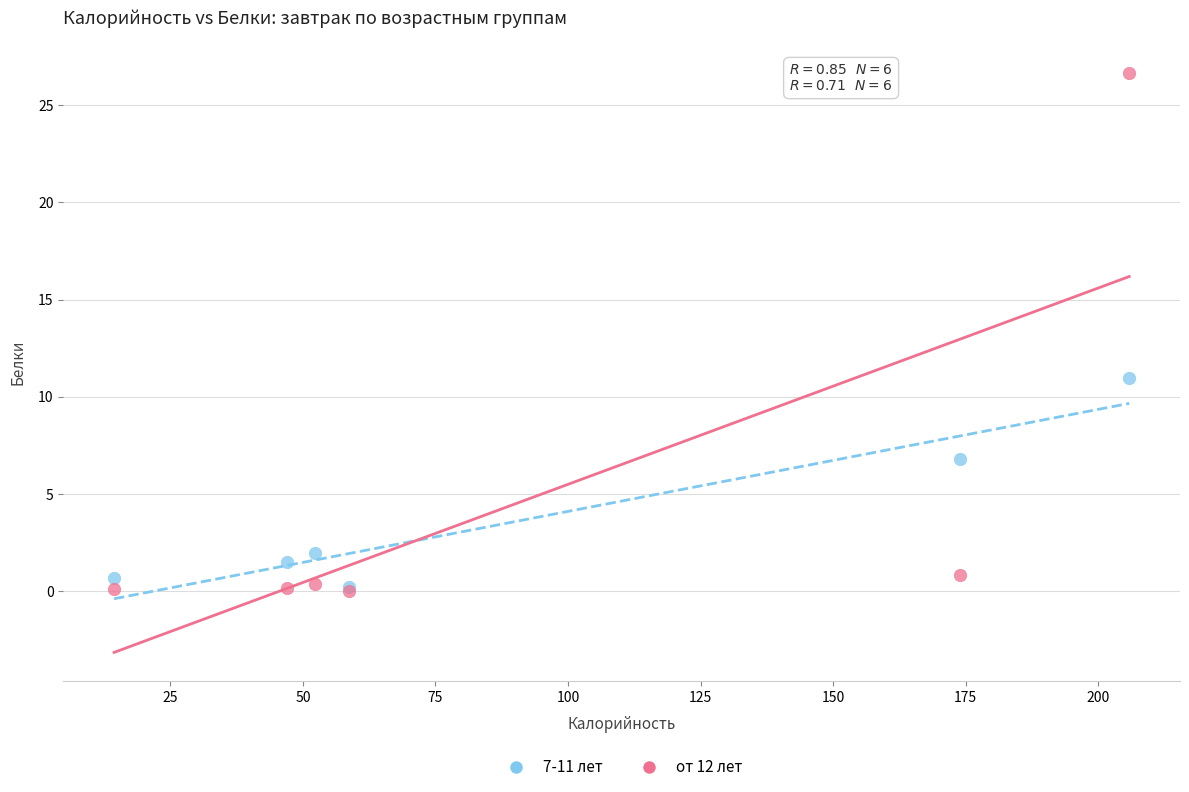

In the от 12 лет series, what Y value is closest to 13?

0.8